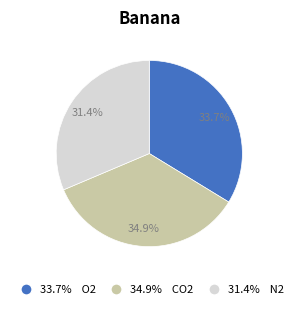

Does any single category account for the majority?

No